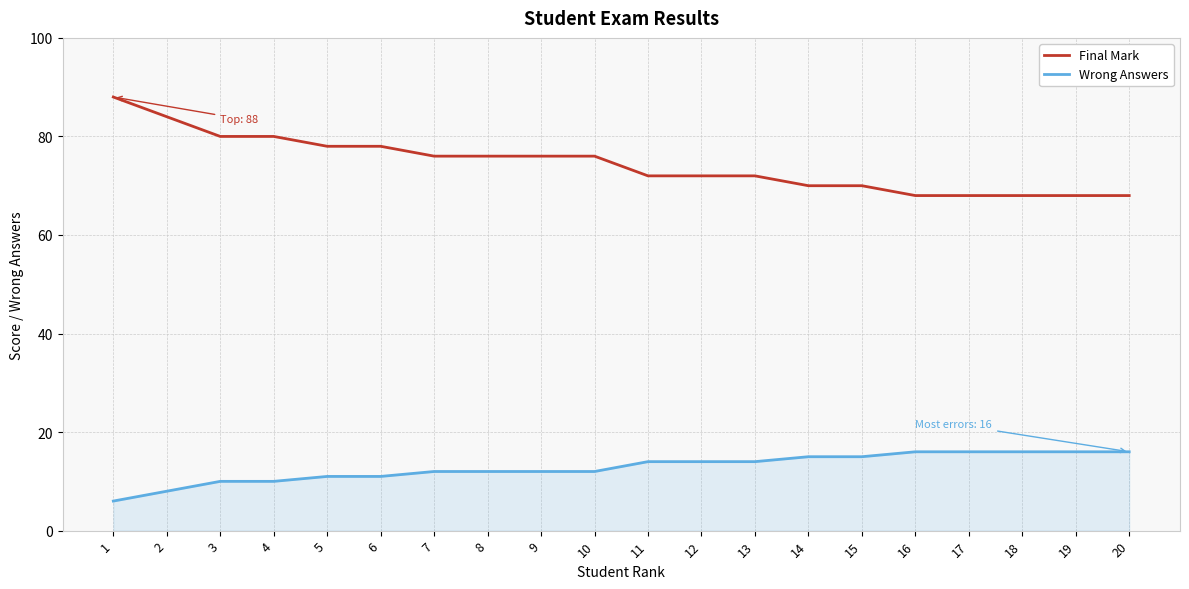

Is the value of Final Mark at 20 greater than the value of Wrong Answers at 20?

Yes